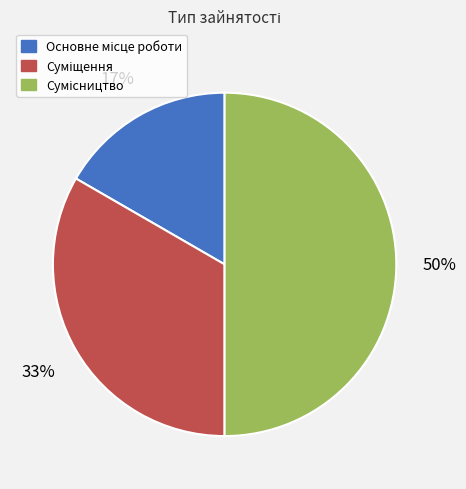

To the nearest percent, what is the difference between the largest and smallest slice percentages?

33%